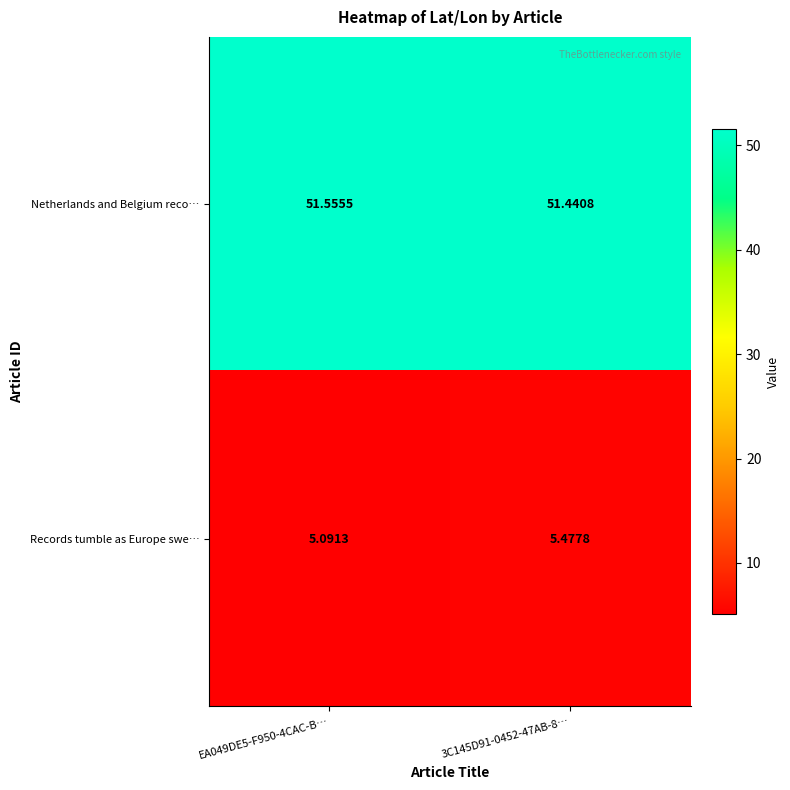

Is the value of Netherlands and Belgium reco… at 3C145D91-0452-47AB-8… greater than the value of Records tumble as Europe swe… at EA049DE5-F950-4CAC-B…?

Yes